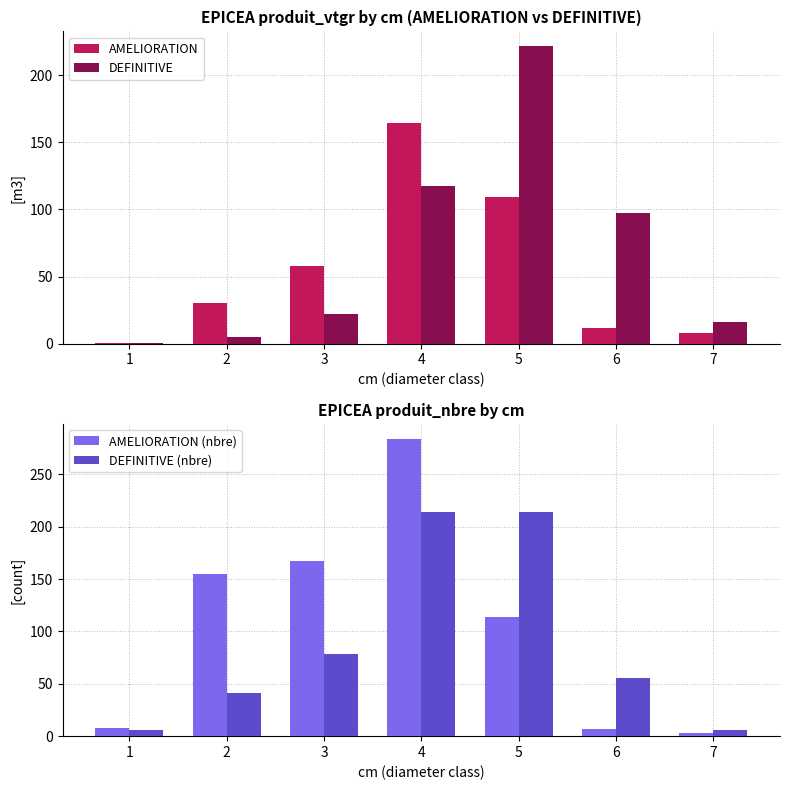

Which series has the largest total across all categories?

AMELIORATION (nbre)